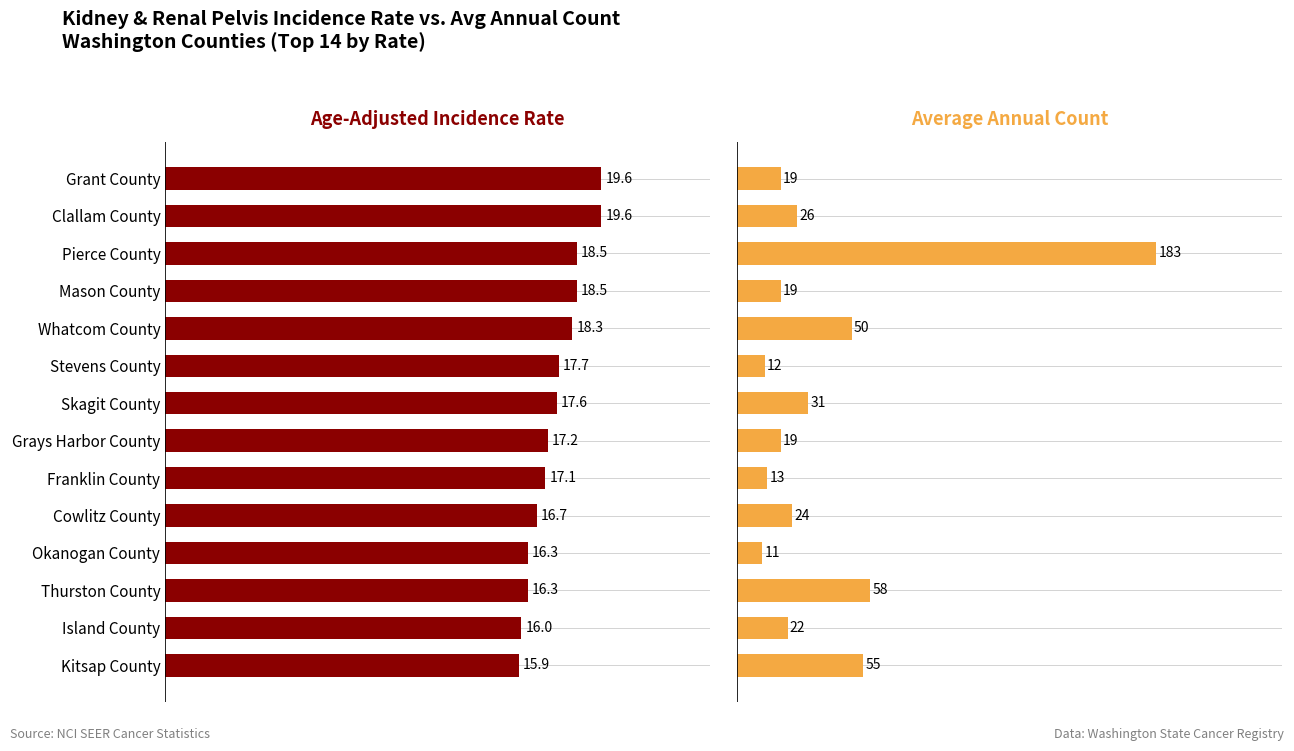

What is the value of the Average Annual Count bar at the 1st from the left?

19.0